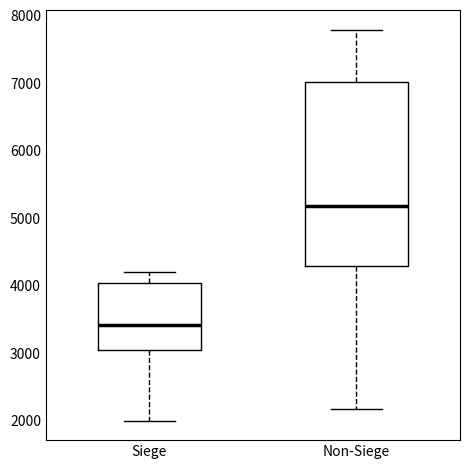

Reading left to right, read every box against the y-axis: the position of its median line, the range the box covers, and the ends of its whiskers. The values are not printed on the chart, so give them approximately, as read against the axis.

Siege: median 3400, box 3000 to 4000, whiskers 2000 to 4200
Non-Siege: median 5200, box 4300 to 7000, whiskers 2200 to 7800